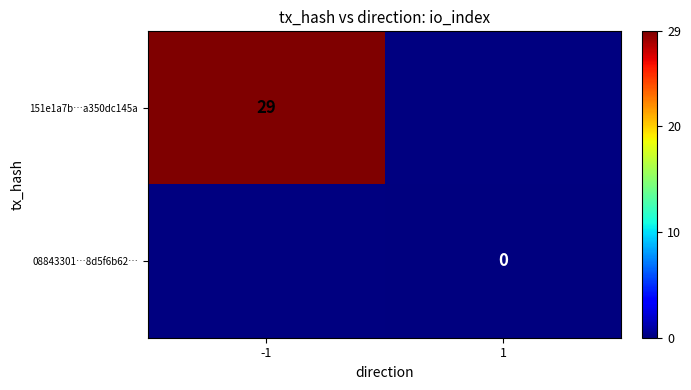

True or false: 151e1a7b…a350dc145a has a value of 29 at -1.

True